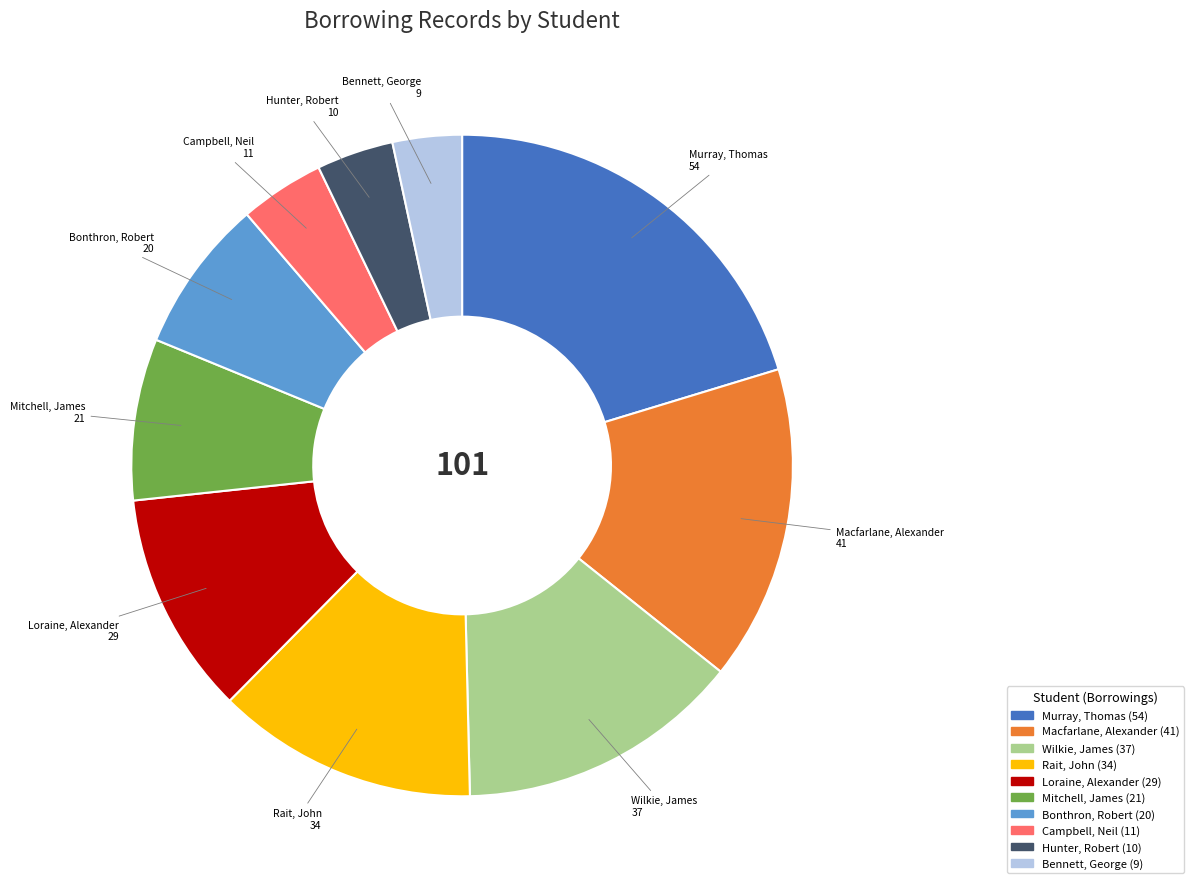

The Bennett, George slice represents 3% of the pie. True or false?

True